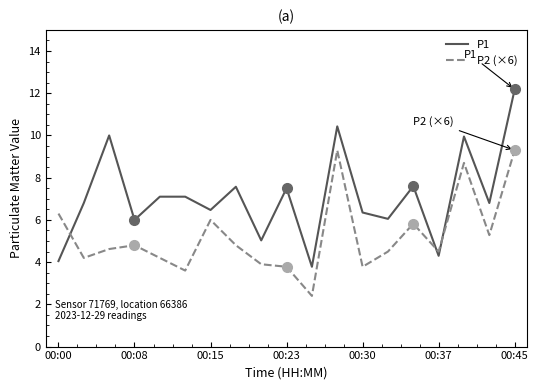

True or false: P1 and P2 (×6) intersect in this chart.

True